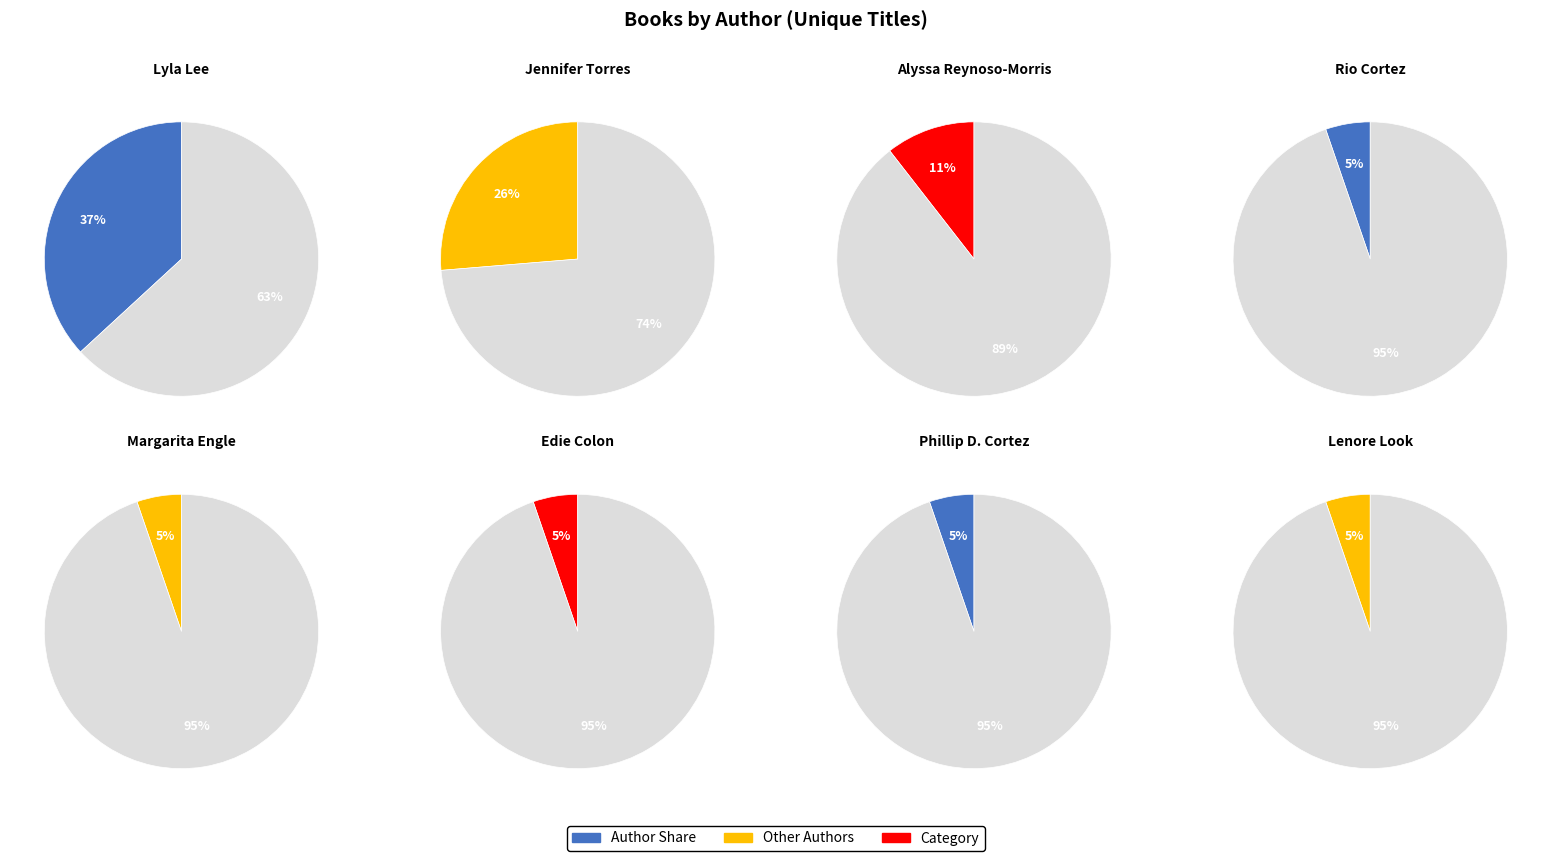

Combined, what portion of the pie is Edie Colon and Rio Cortez?

10.5%